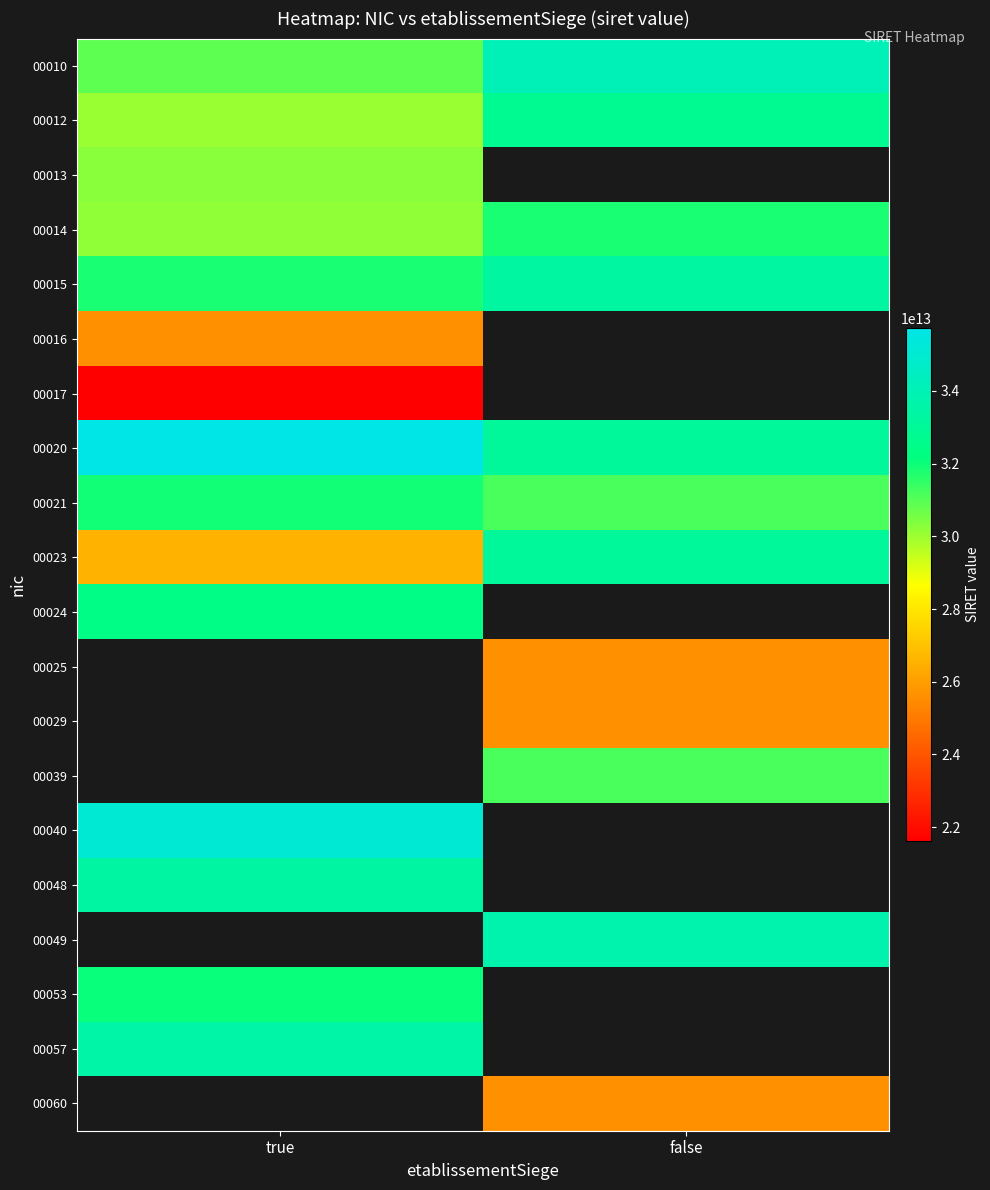

List the labels in order of 00012 value, largest first.

false, true